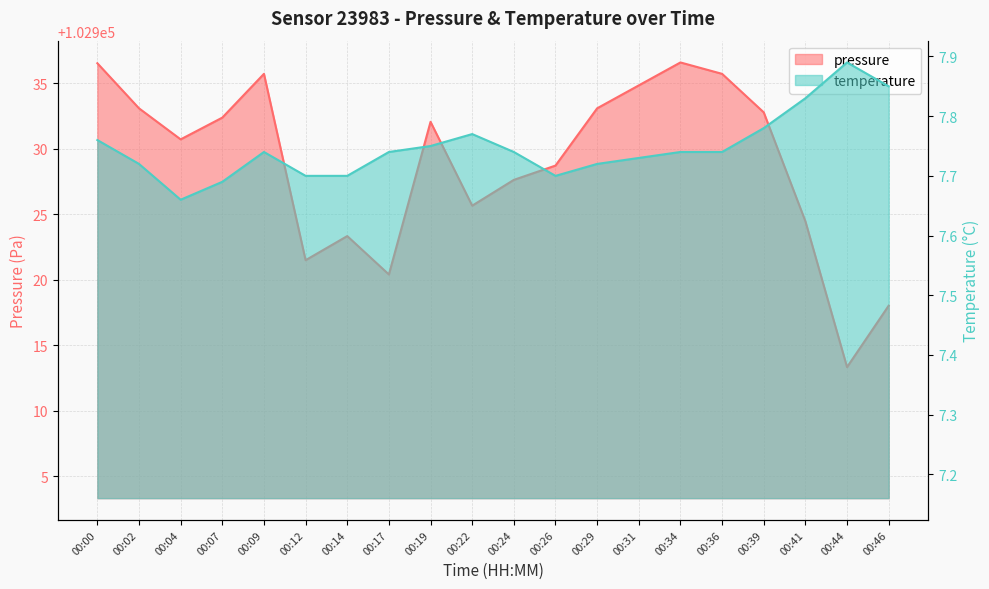

Rank the categories by temperature value from lowest to highest.

00:04, 00:07, 00:12, 00:14, 00:26, 00:02, 00:29, 00:31, 00:09, 00:17, 00:24, 00:34, 00:36, 00:19, 00:00, 00:22, 00:39, 00:41, 00:46, 00:44